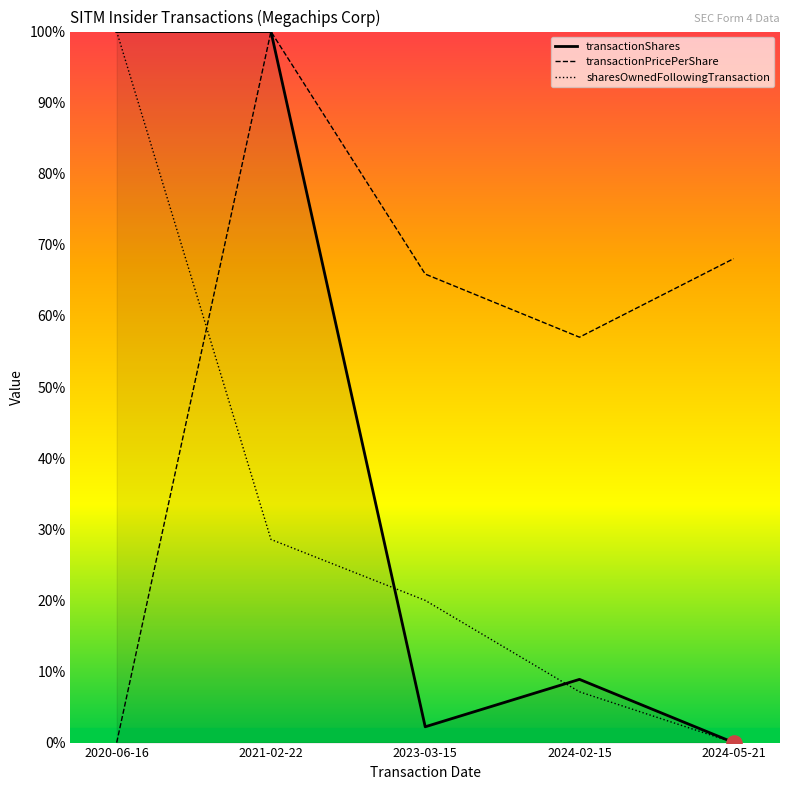

Which series changed the most between 2021-02-22 and 2024-02-15?

transactionShares